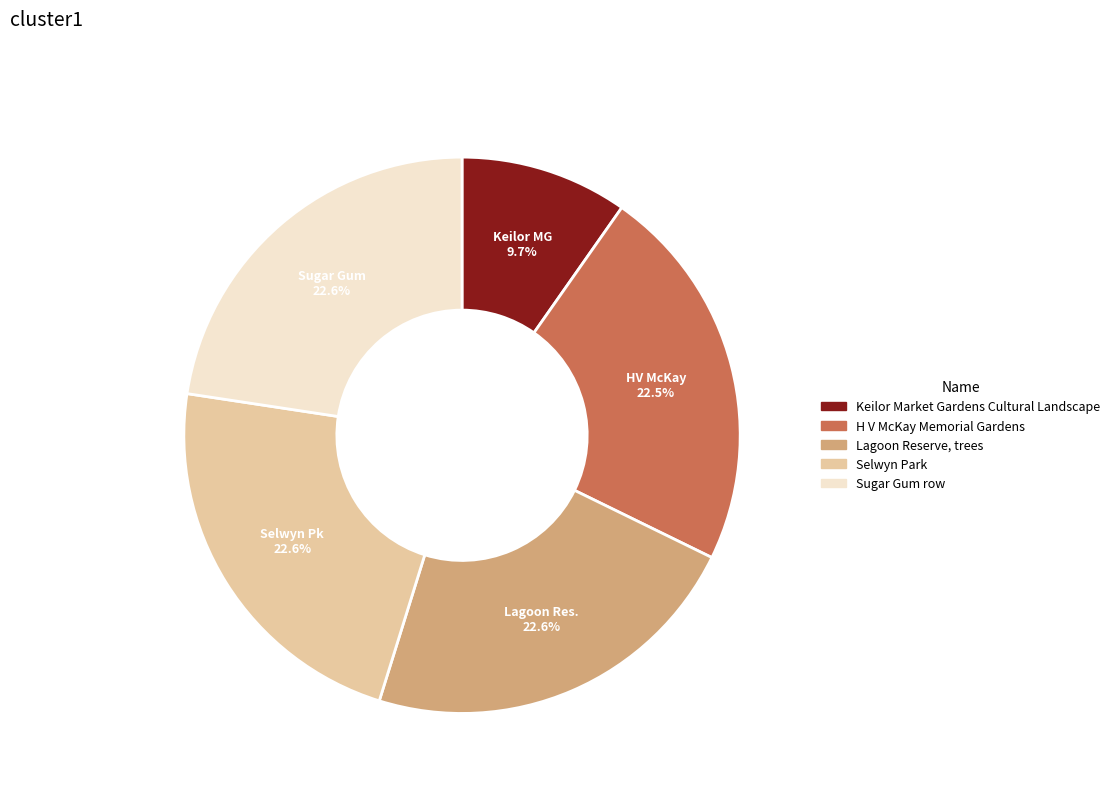

Does Lagoon Reserve, trees account for over 50% of the chart?

No